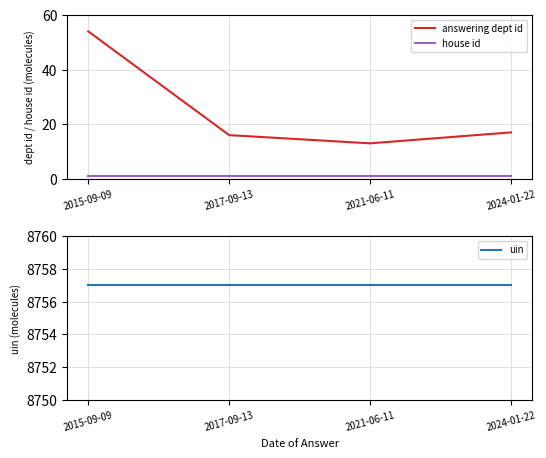

Reading right to left, what are all the values shown in this chart?

answering dept id: 17	13	16	54
house id: 1	1	1	1
uin: 8757	8757	8757	8757